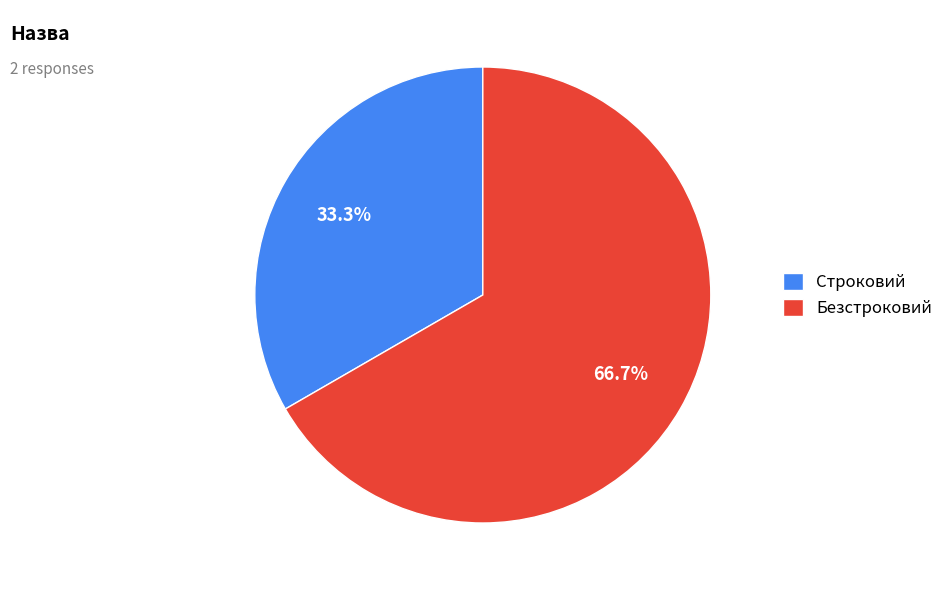

True or false: Безстроковий accounts for 73% of the total.

False